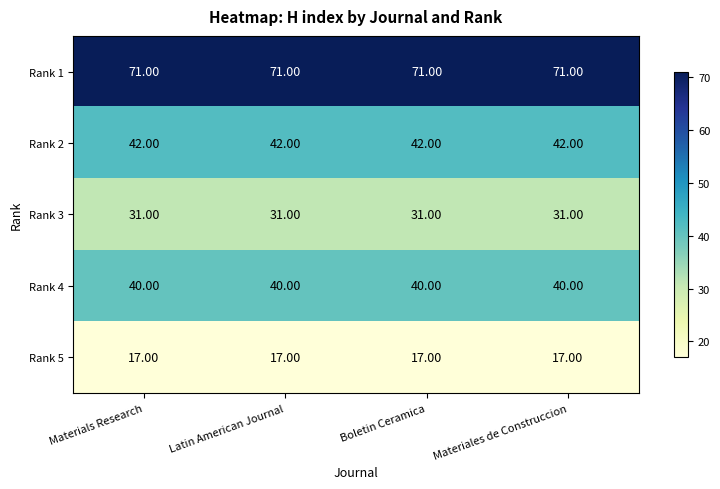

What is the difference between the highest and lowest values at Materials Research?

54